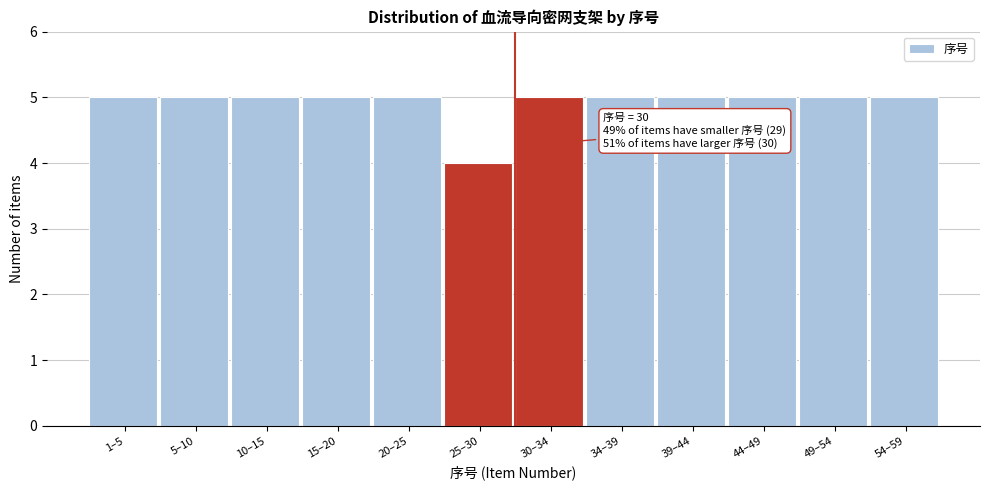

Reading left to right, what are all the values shown in this chart?

1–5=5	5–10=5	10–15=5	15–20=5	20–25=5	25–30=4	30–34=5	34–39=5	39–44=5	44–49=5	49–54=5	54–59=5